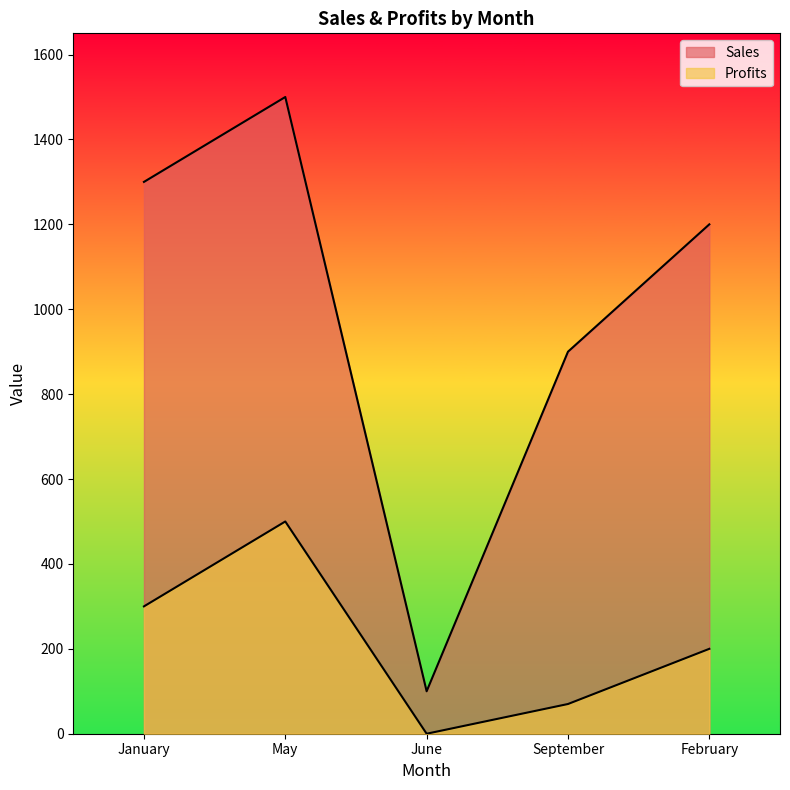

What is the value of the Profits point at the 1st from the left?

300